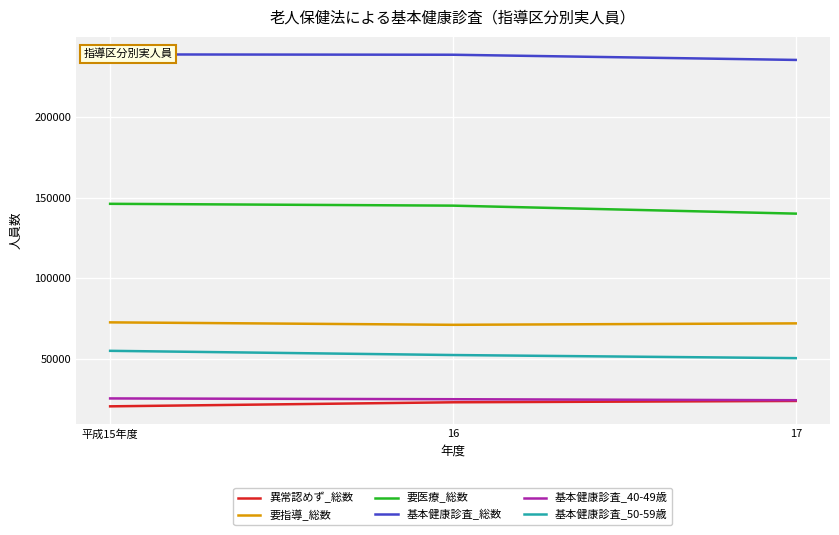

What is the value of the 基本健康診査_総数 point at the 3rd from the left?

235456